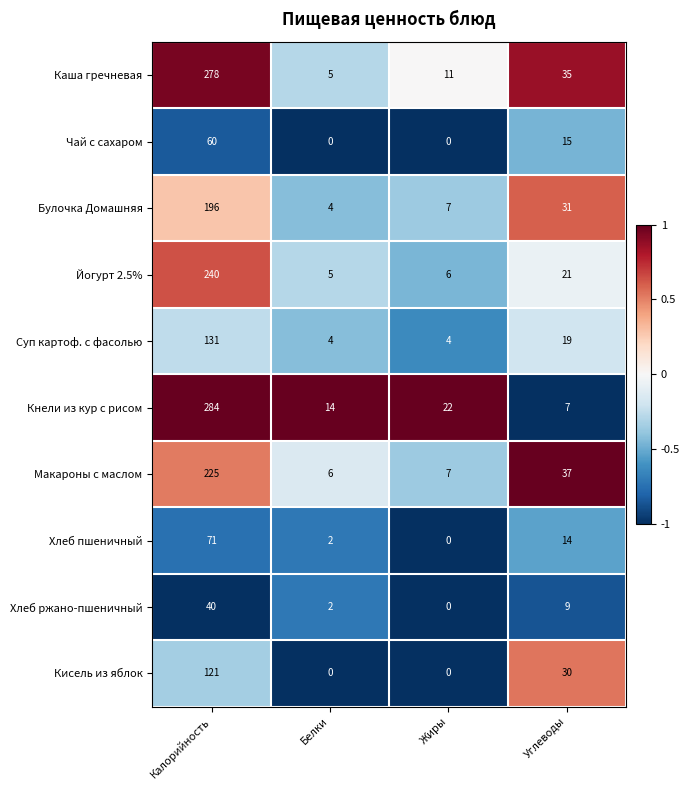

Which label corresponds to the largest value in the chart?

Калорийность